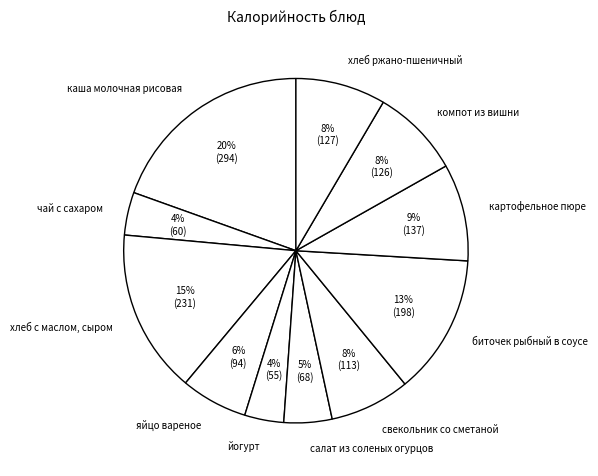

Is хлеб с маслом, сыром the majority of the pie?

No